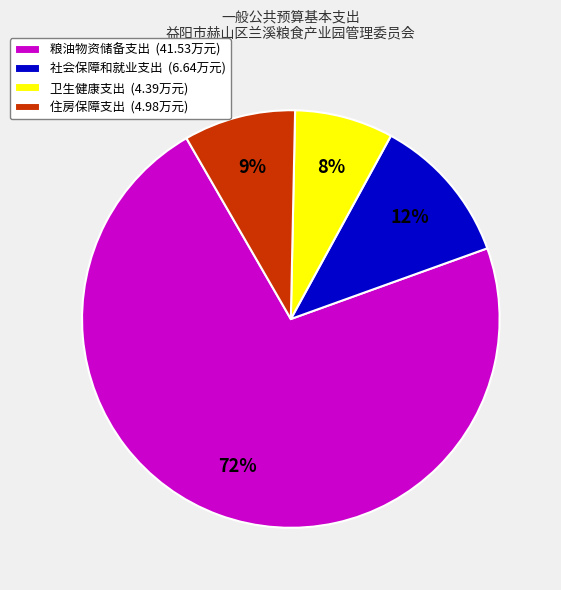

To the nearest percent, what is the average slice percentage?

25%